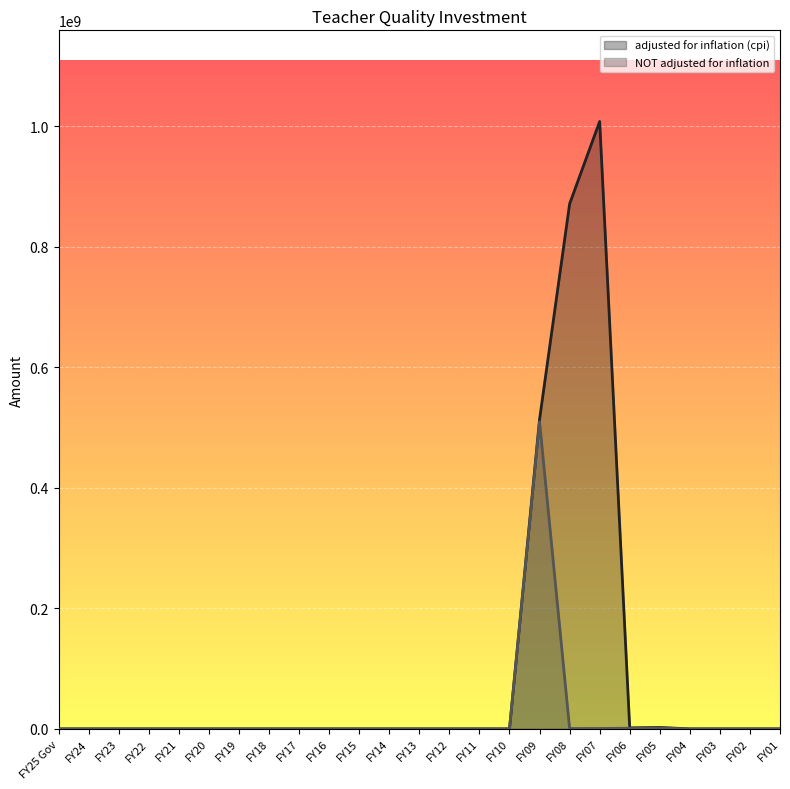

True or false: adjusted for inflation (cpi) has a value of 0 at FY03.

True